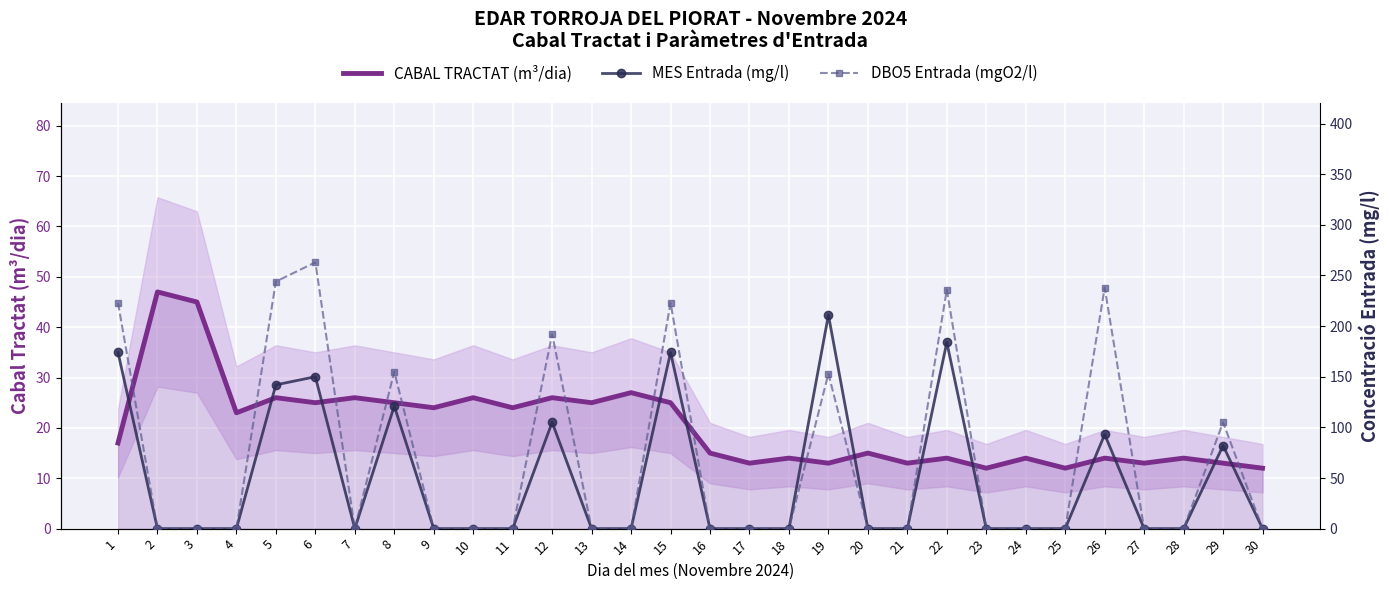

True or false: DBO5 Entrada (mgO2/l) and CABAL TRACTAT (m³/dia) intersect in this chart.

True